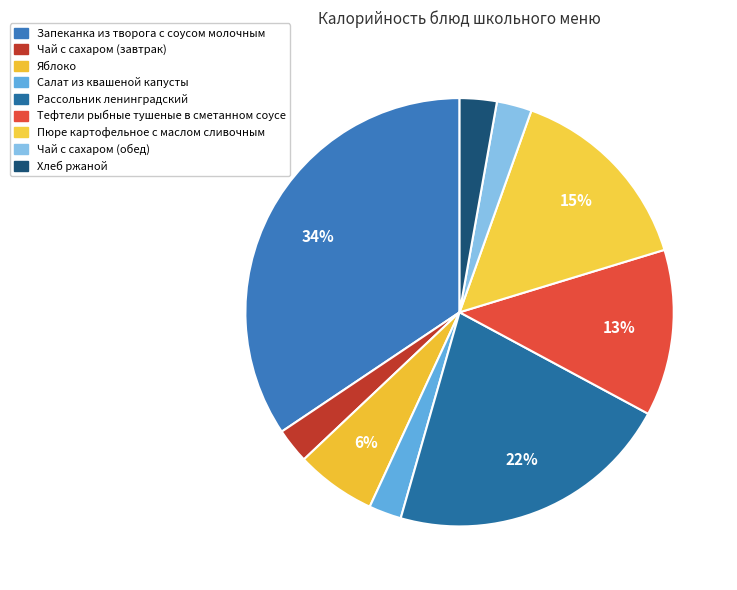

Which slice is the largest?

ЗАПЕКАНКА ИЗ ТВОРОГА С СОУСОМ МОЛОЧНЫМ